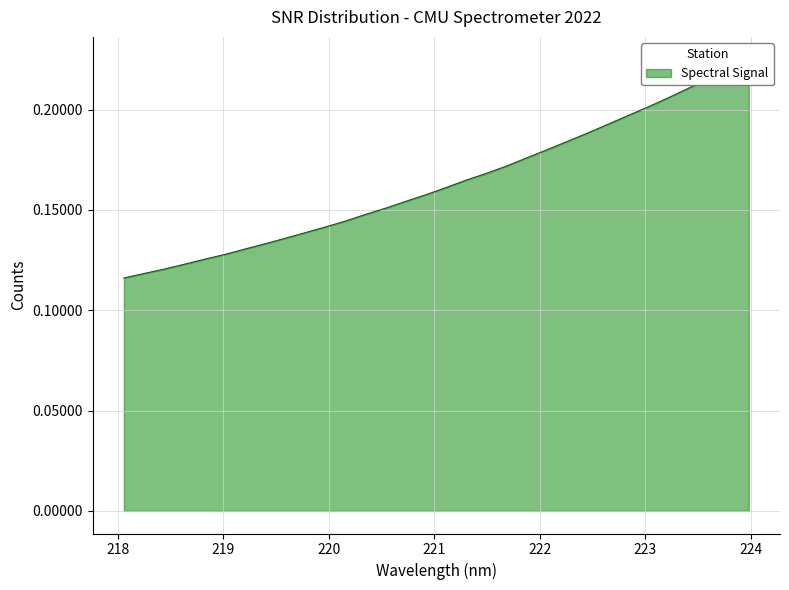

How many categories are shown in the chart?

32